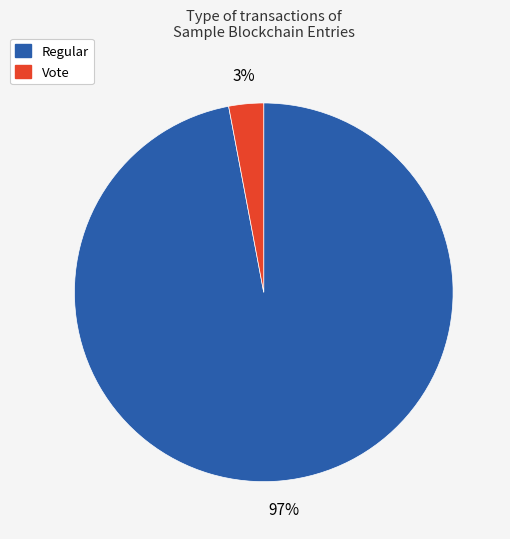

How many slices are in this pie chart?

2